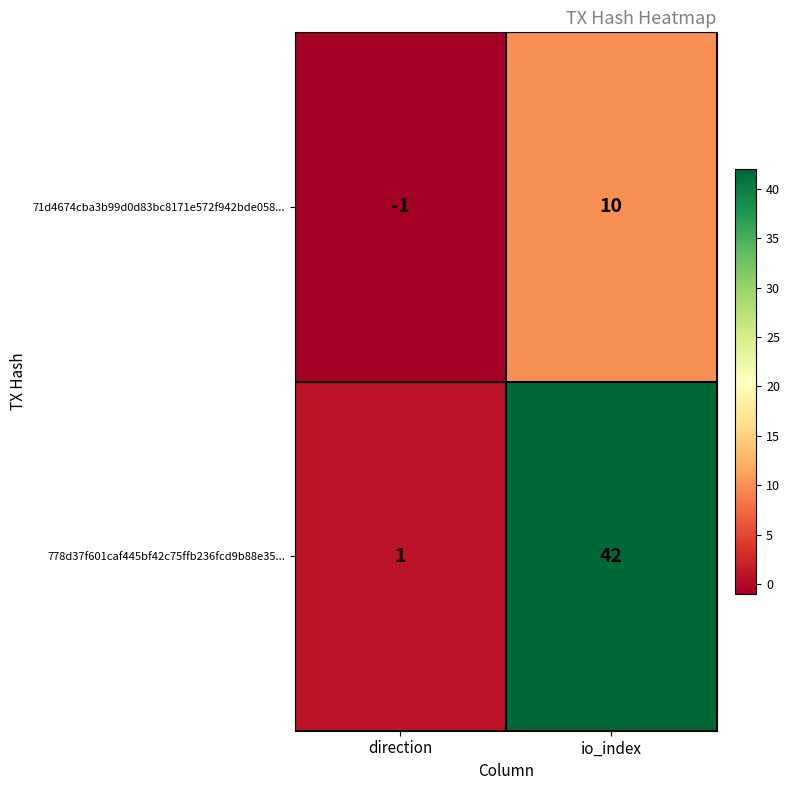

The 778d37f601caf445bf42c75ffb236fcd9b88e35... series shows 42 at io_index. True or false?

True